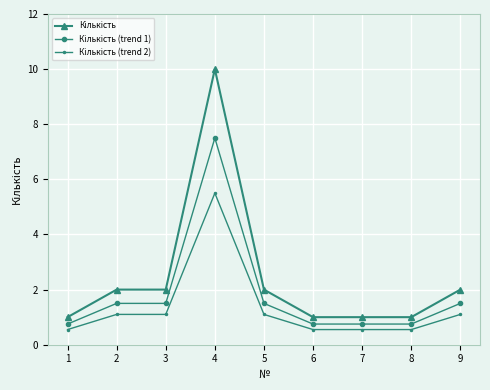

At which category is the sum across all series the highest?

4